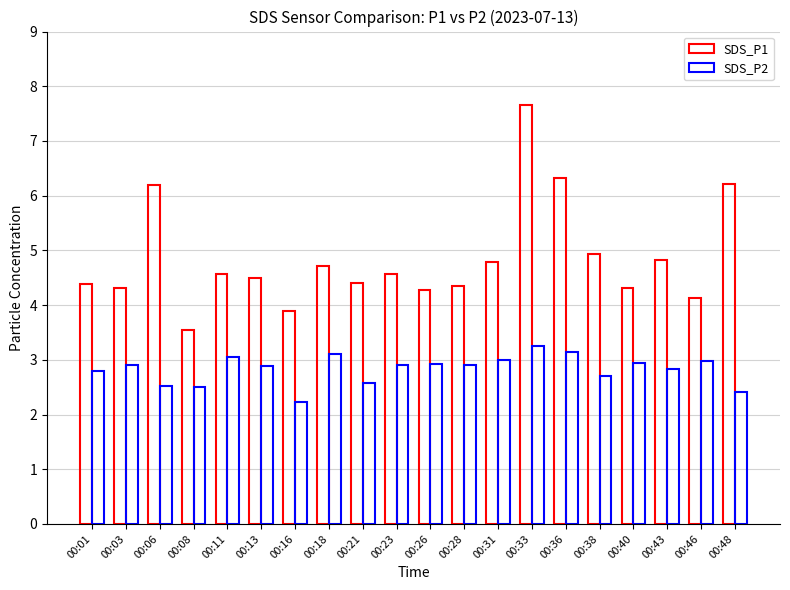

Where is SDS_P1 nearest to the value 5?

00:38